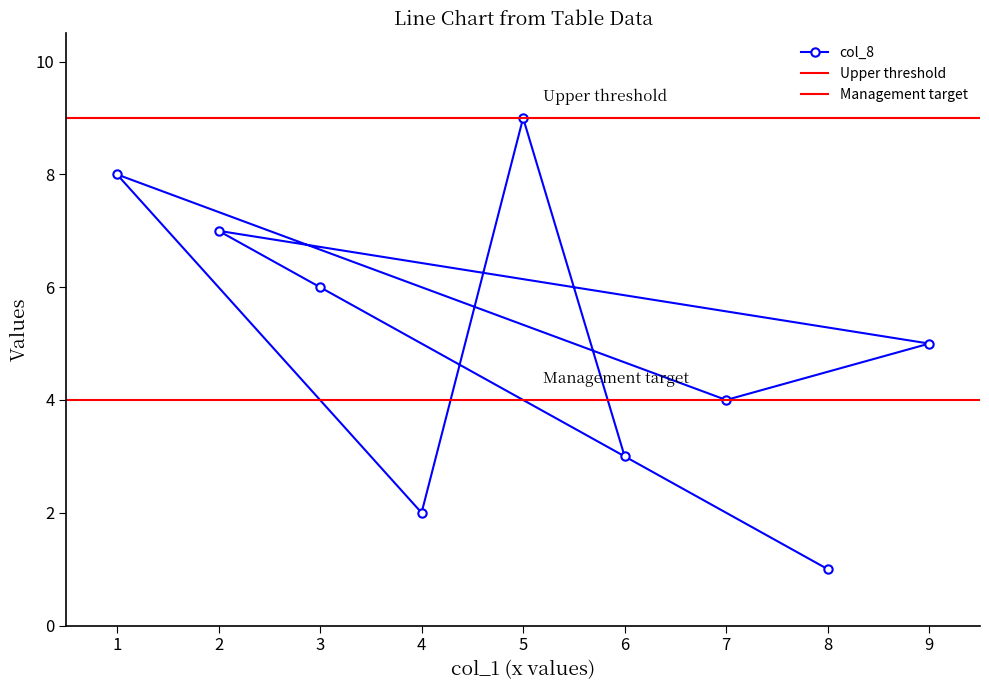

Is it true that col_8 equals 8 at 1?

True